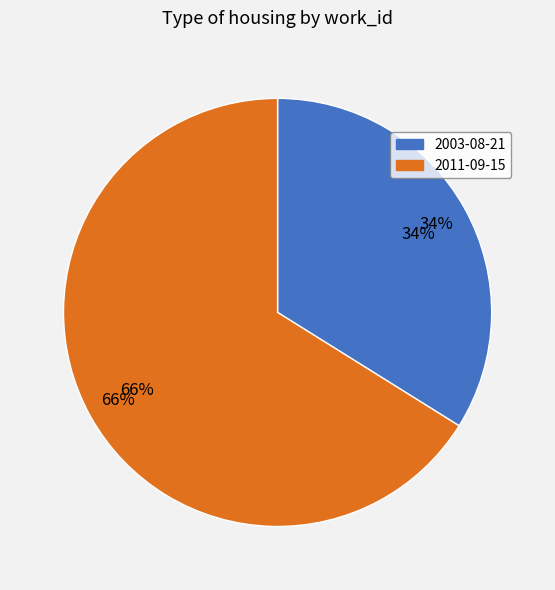

Which category has the smallest portion of the pie?

2003-08-21